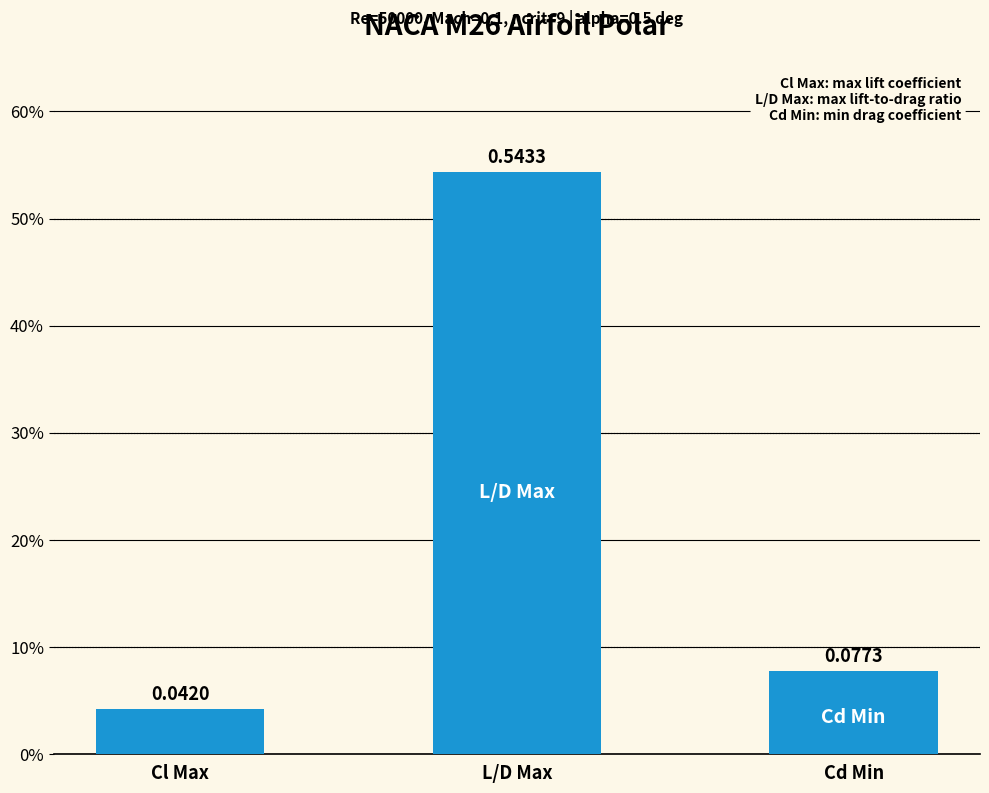

What is the difference between the values at Cd Min and L/D Max?

0.5